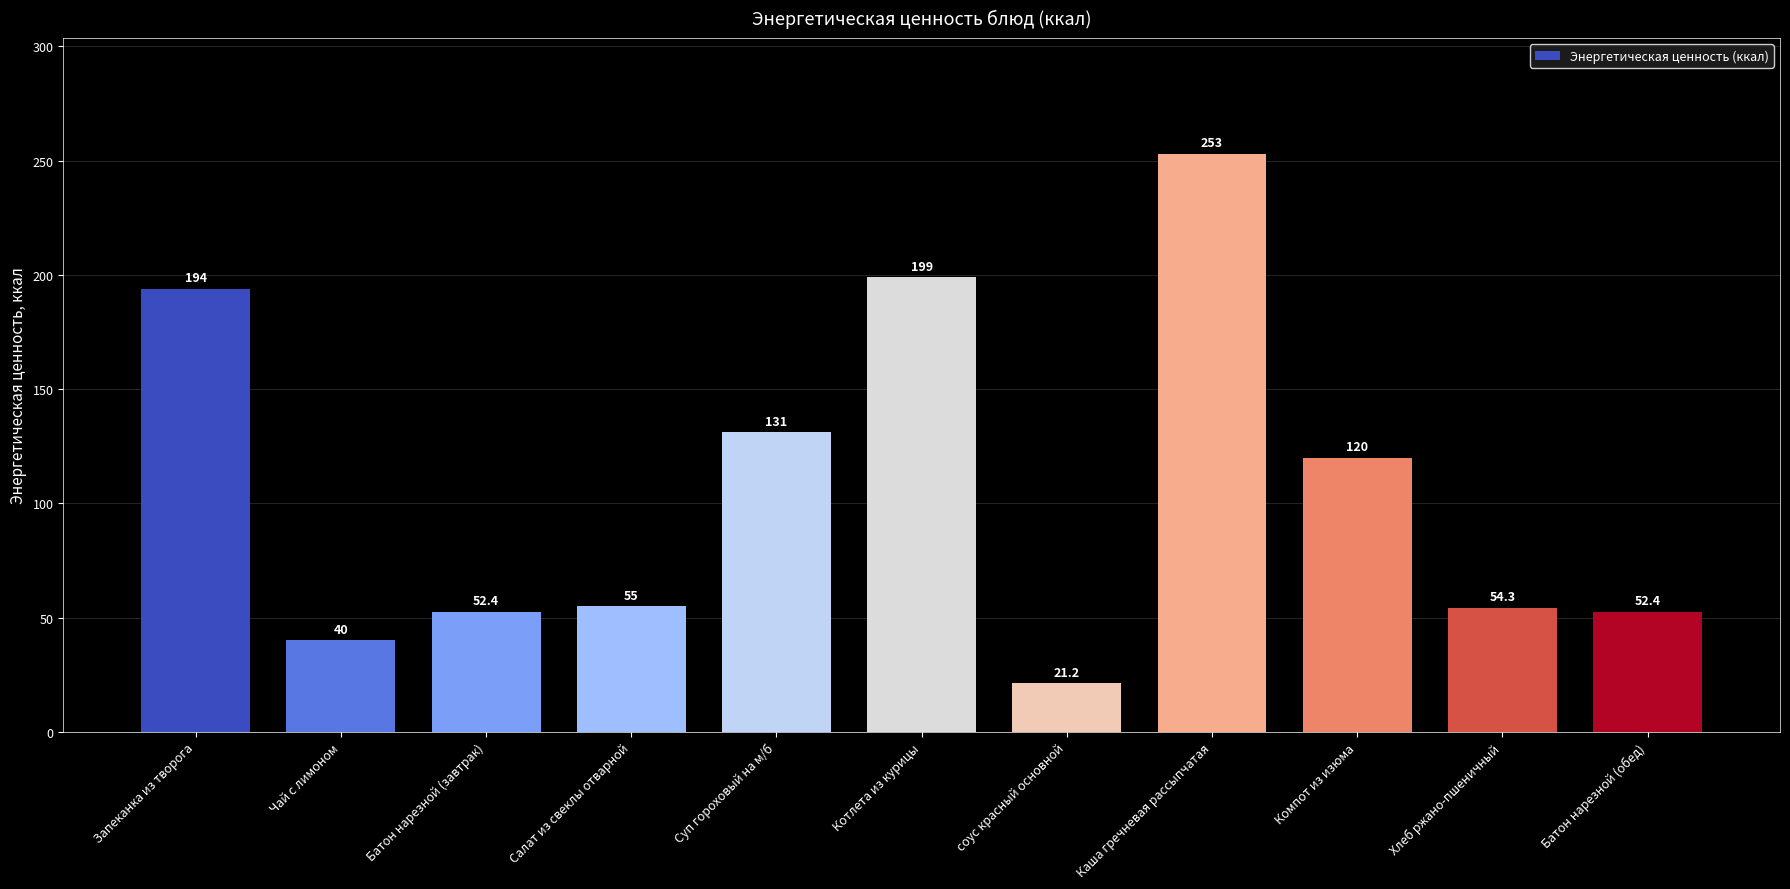

Approximately how many times larger is the value at Каша гречневая рассыпчатая compared to Суп гороховый на м/б?

1.9